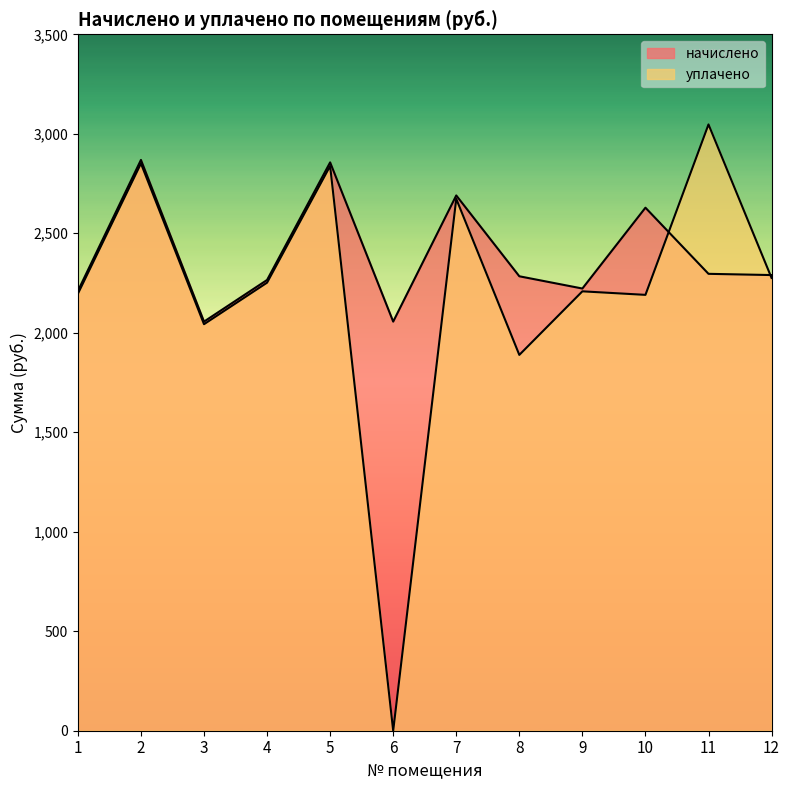

True or false: уплачено and начислено intersect in this chart.

True